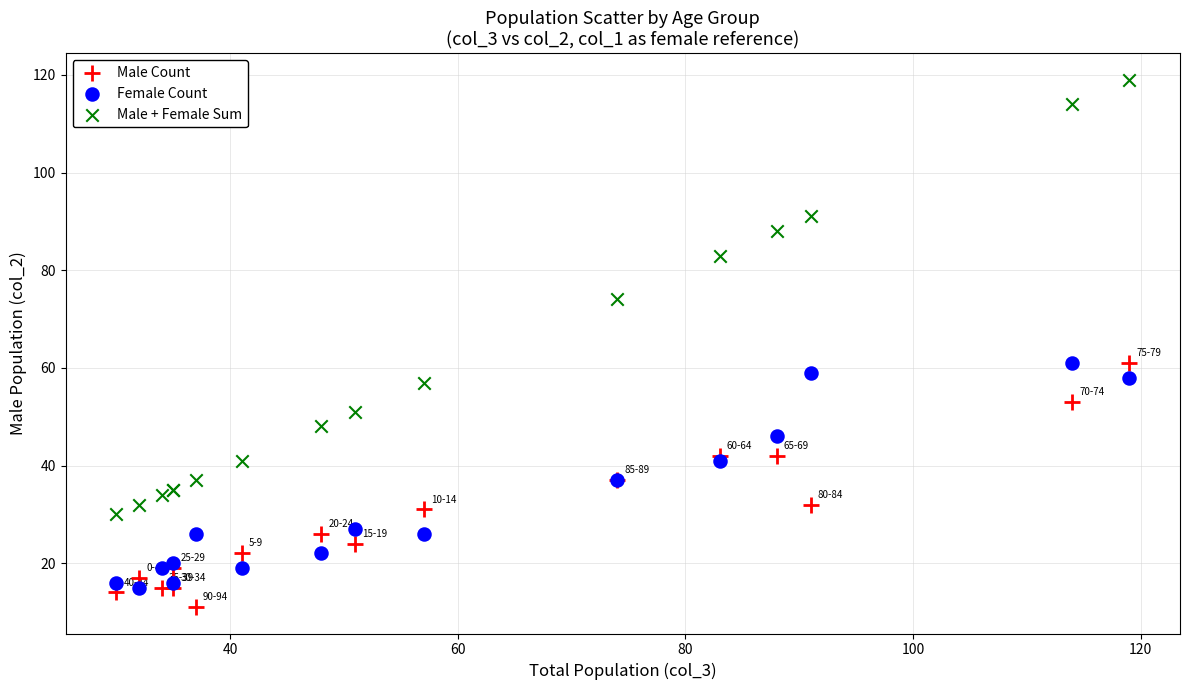

Which series has the largest Y range (max minus min)?

Male + Female Sum